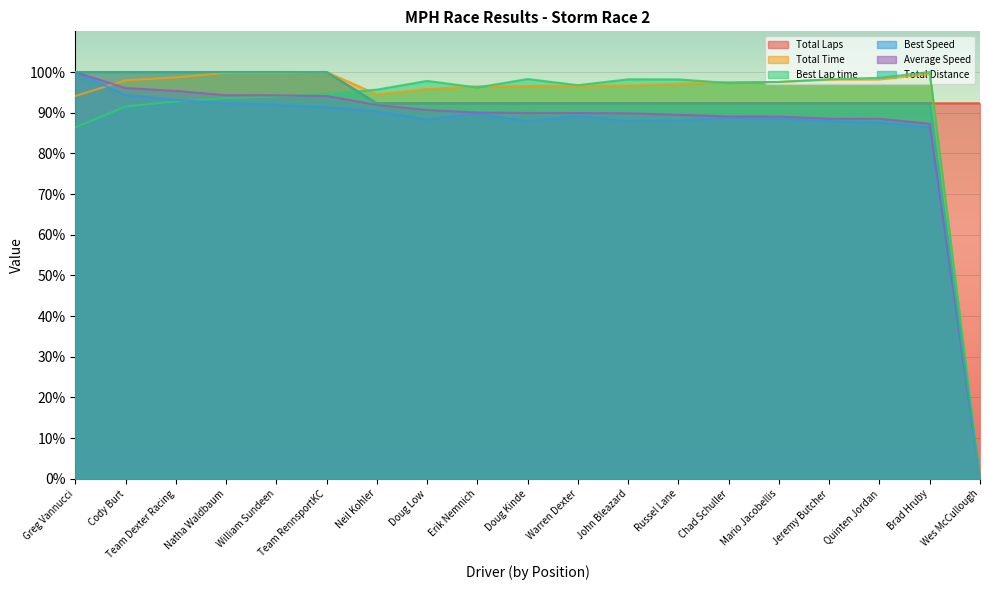

Reading left to right, list all the values displayed in this chart.

Total Laps: 100.0	100.0	100.0	100.0	100.0	100.0	92.3	92.3	92.3	92.3	92.3	92.3	92.3	92.3	92.3	92.3	92.3	92.3	92.3
Total Time: 94.1	98.0	98.7	99.8	99.8	100.0	94.5	95.8	96.5	96.6	96.6	96.7	97.1	97.5	97.5	98.1	98.1	99.5	0.0
Best Lap time: 86.4	91.5	92.7	93.6	94.0	94.6	95.7	97.8	96.2	98.3	96.8	98.2	98.2	97.3	97.6	98.2	98.6	100.0	0.0
Best Speed: 100.0	94.4	93.1	92.3	91.9	91.3	90.3	88.3	89.8	87.9	89.3	88.0	88.0	88.8	88.5	87.9	87.6	86.4	0.0
Average Speed: 100.0	96.1	95.4	94.3	94.3	94.1	91.9	90.7	90.0	89.9	89.9	89.9	89.5	89.1	89.1	88.5	88.5	87.3	0.0
Total Distance: 100.0	100.0	100.0	100.0	100.0	100.0	92.3	92.3	92.3	92.3	92.3	92.3	92.3	92.3	92.3	92.3	92.3	92.3	0.0